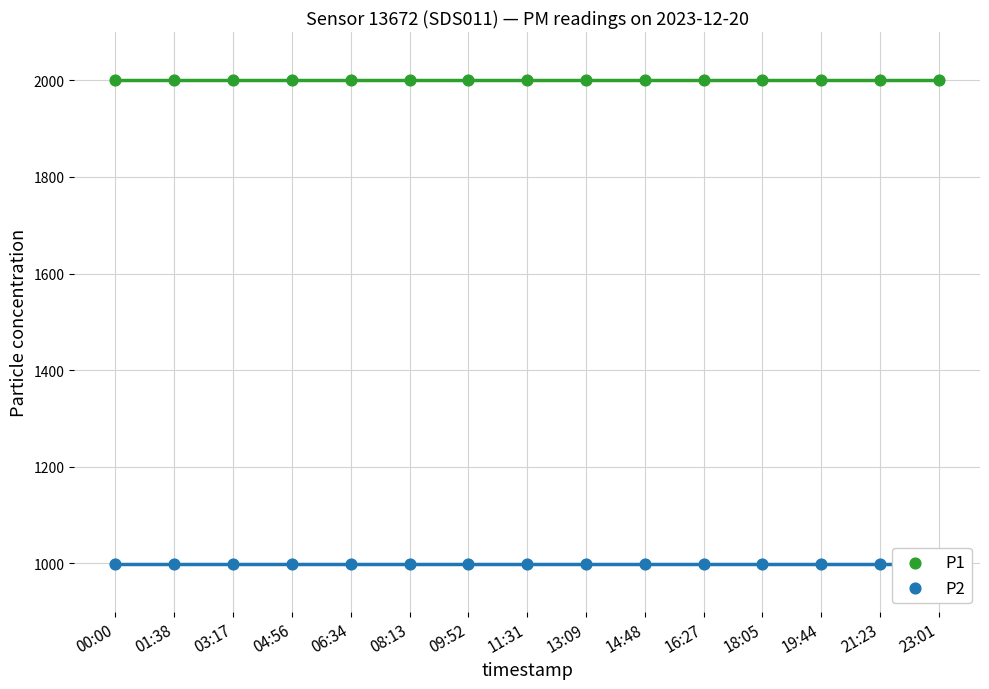

At how many categories does at least one series exceed 1646?

15